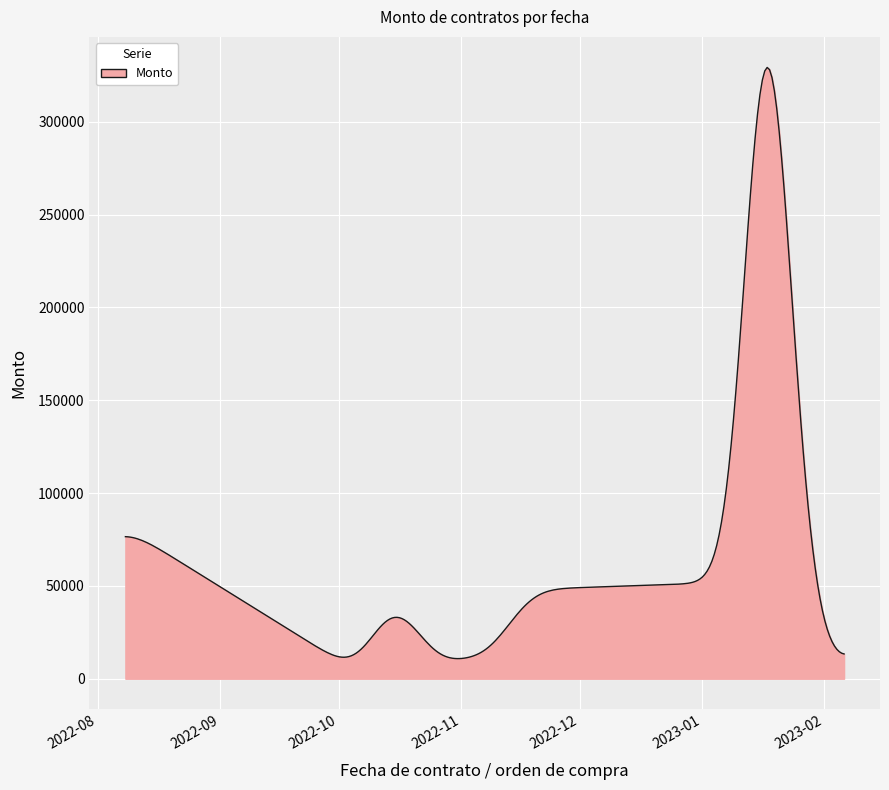

What is the difference between the maximum and minimum values?

318423.4